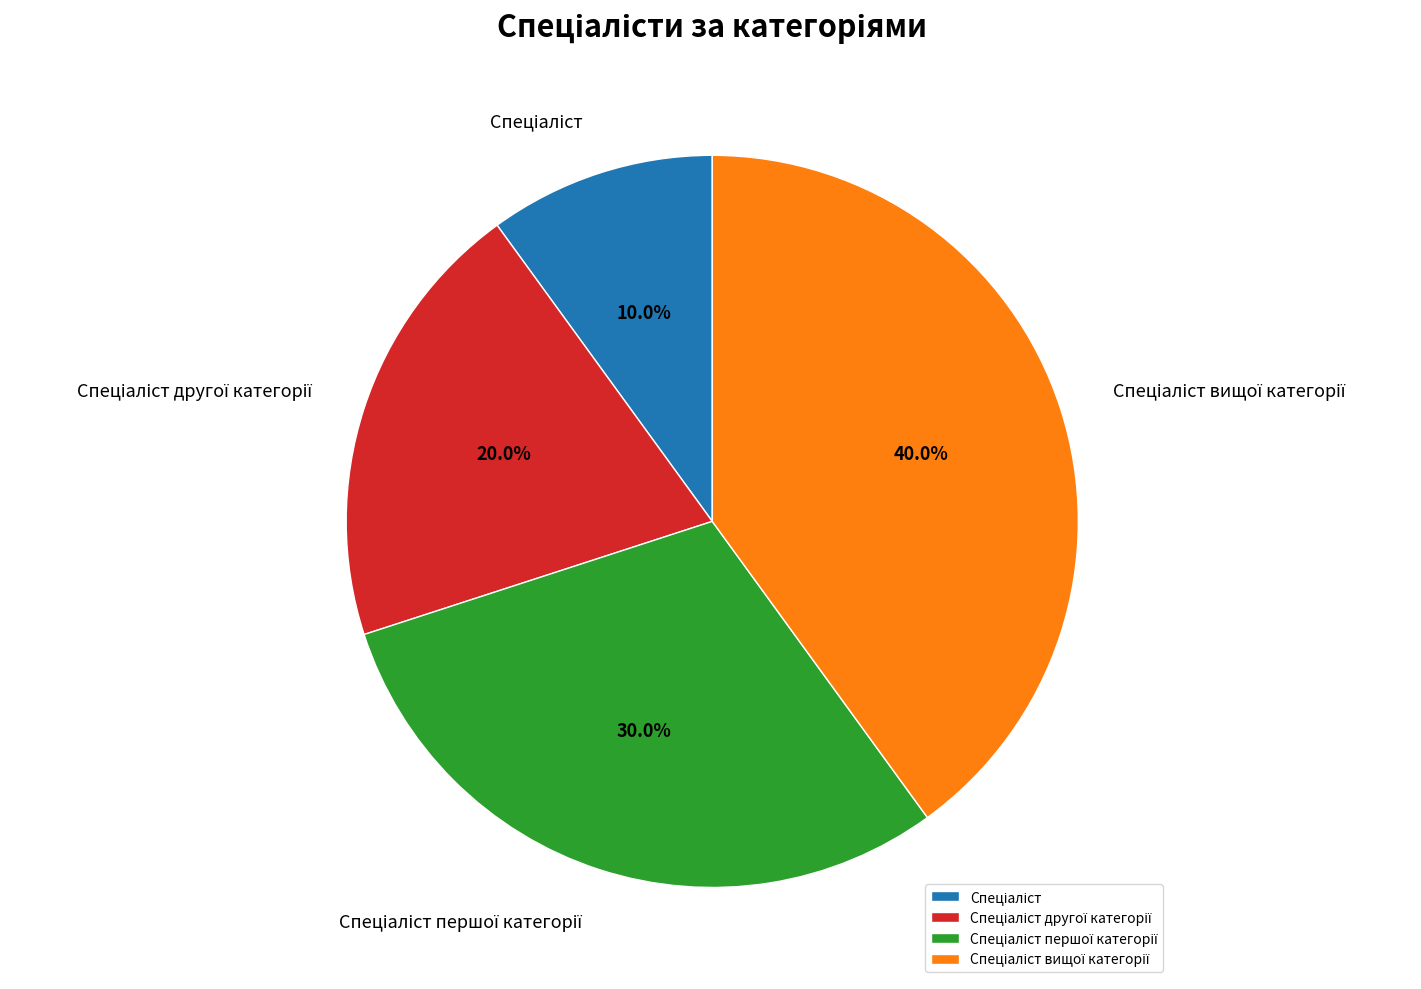

How many slices are in this pie chart?

4